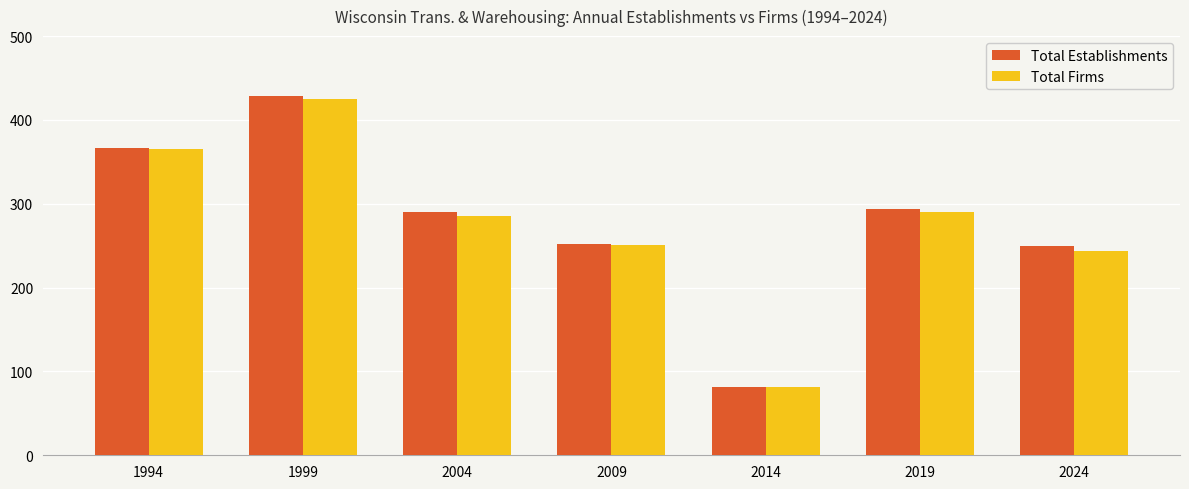

What is the difference between the Total Establishments values at 2004 and 2014?

208